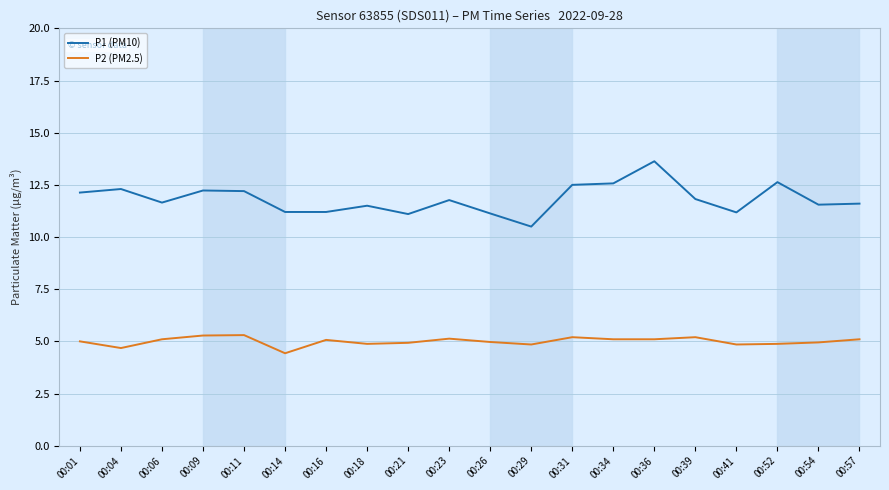

What value does the P2 (PM2.5) series have at 00:04?

4.7